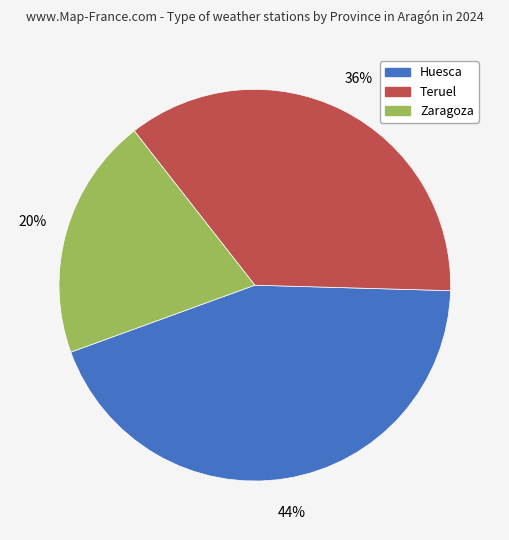

Is it true that Zaragoza is 20% of the pie?

True